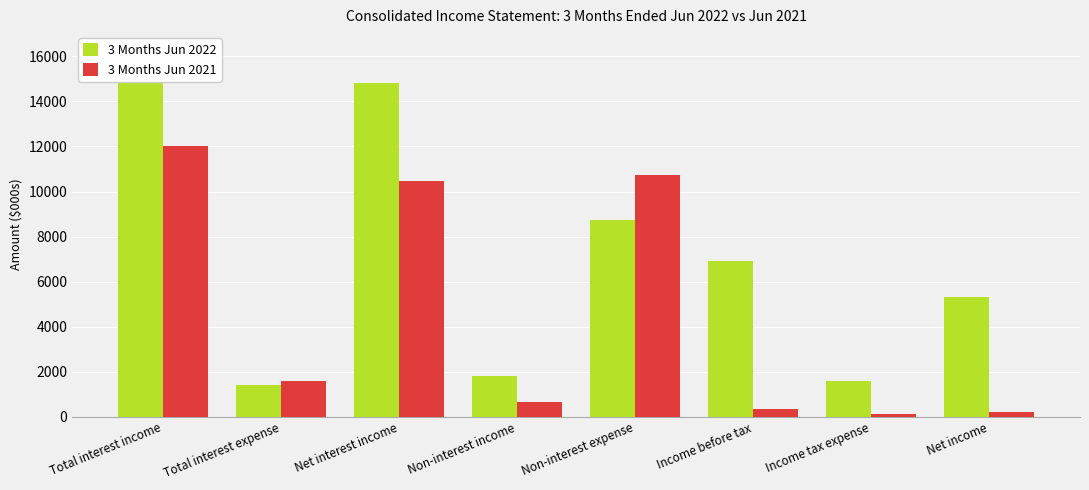

Reading left to right, transcribe all the data shown in this chart.

3 Months Jun 2022: Total interest income=16259	Total interest expense=1439	Net interest income=14820	Non-interest income=1828	Non-interest expense=8730	Income before tax=6918	Income tax expense=1585	Net income=5333
3 Months Jun 2021: Total interest income=12038	Total interest expense=1590	Net interest income=10448	Non-interest income=650	Non-interest expense=10732	Income before tax=366	Income tax expense=145	Net income=221